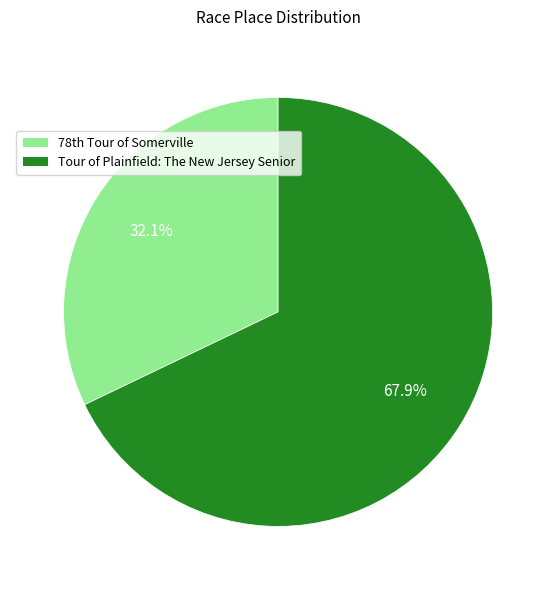

How many segments does this pie chart have?

2